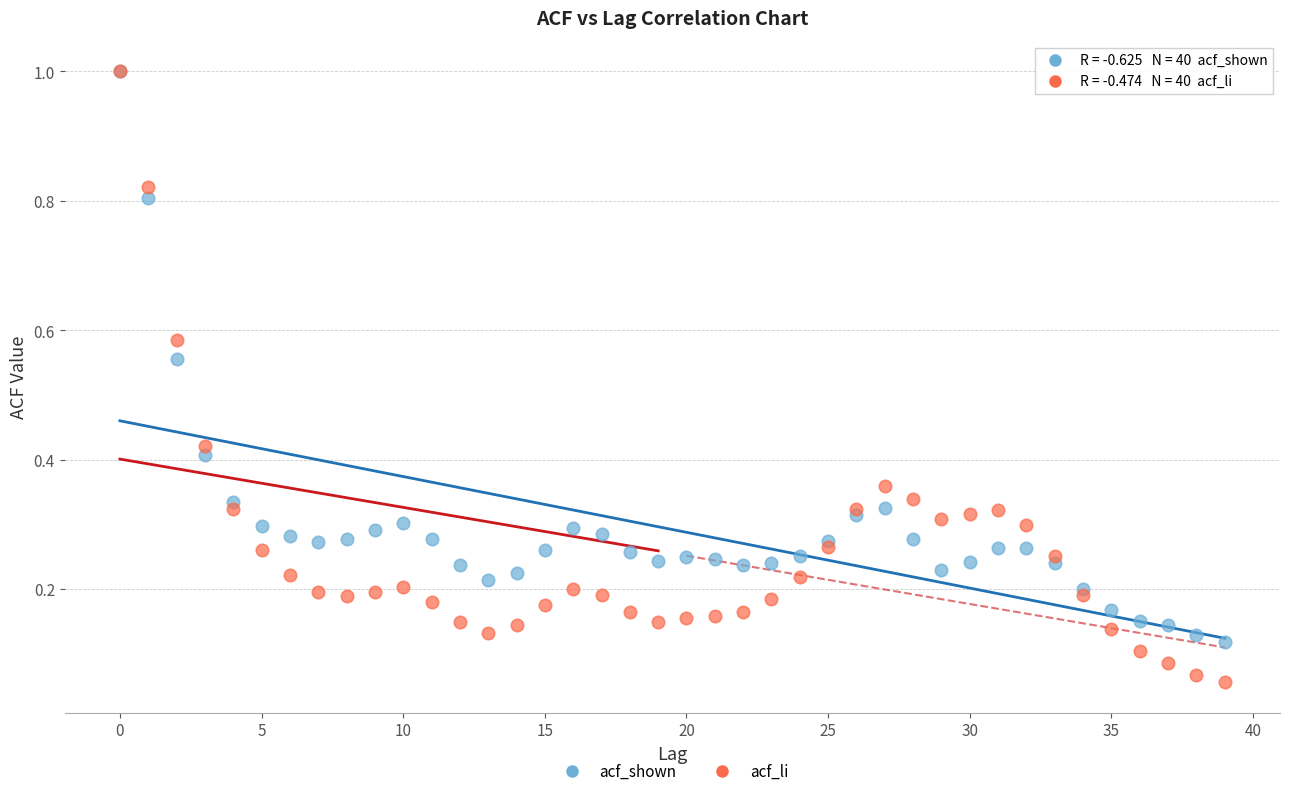

Which series has the largest Y range (max minus min)?

acf_li